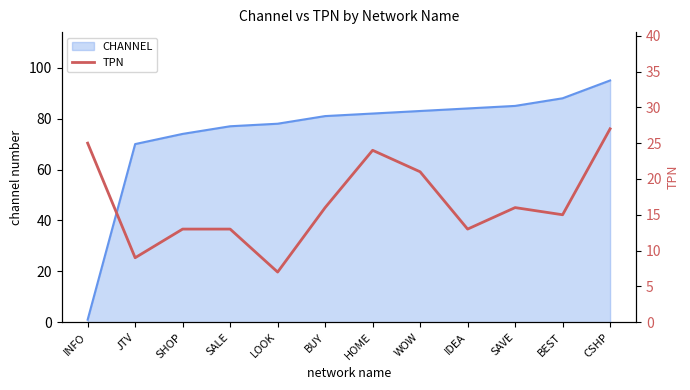

Where does the data first go above 16?

INFO